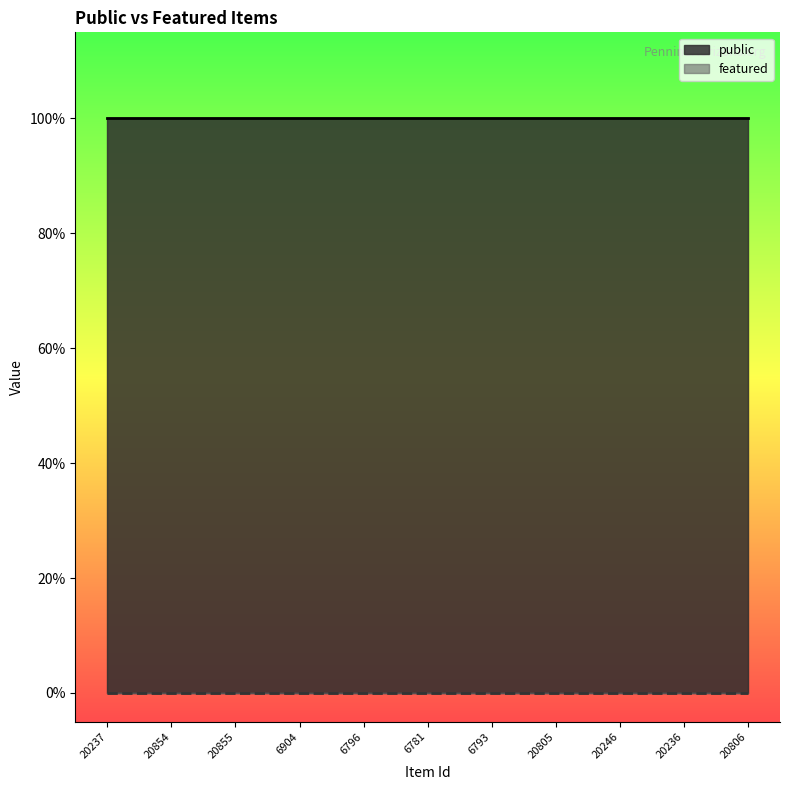

What is the spread (max minus min) of values at 20246?

1